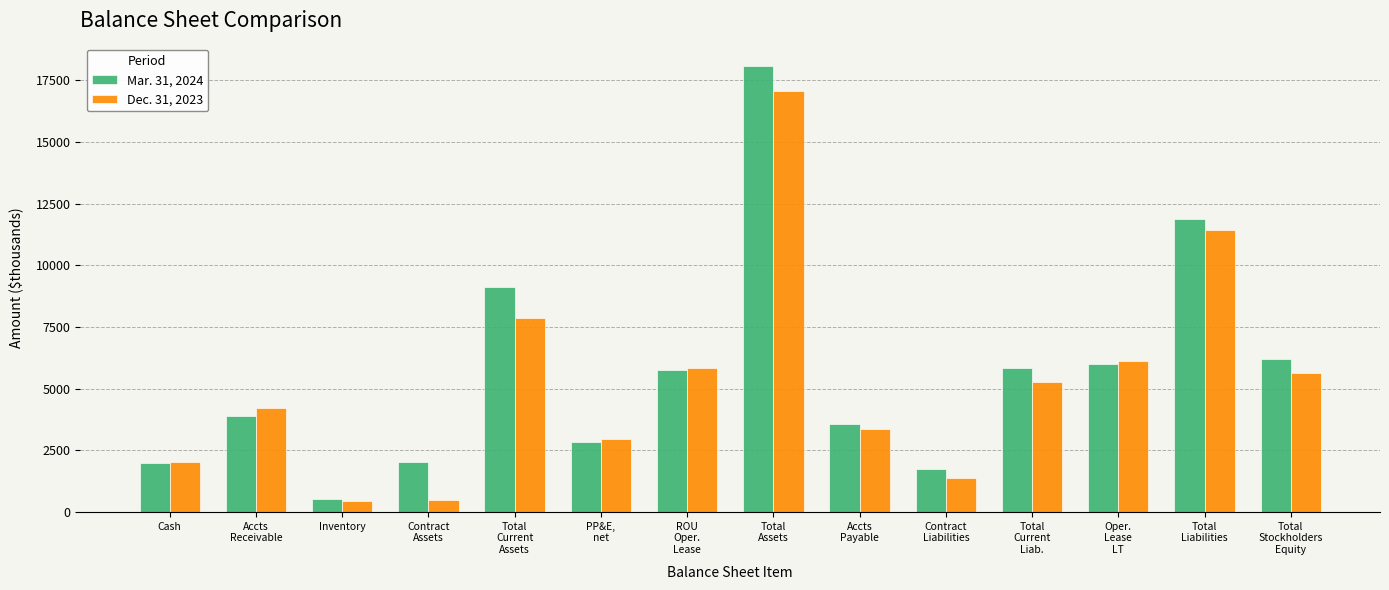

What is the label of the 2nd bar from the left?

Accts
Receivable